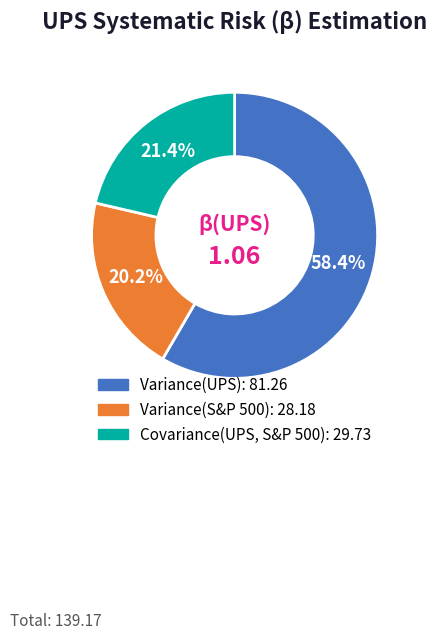

Between Variance(S&P 500) and Variance(UPS), which is larger?

Variance(UPS)